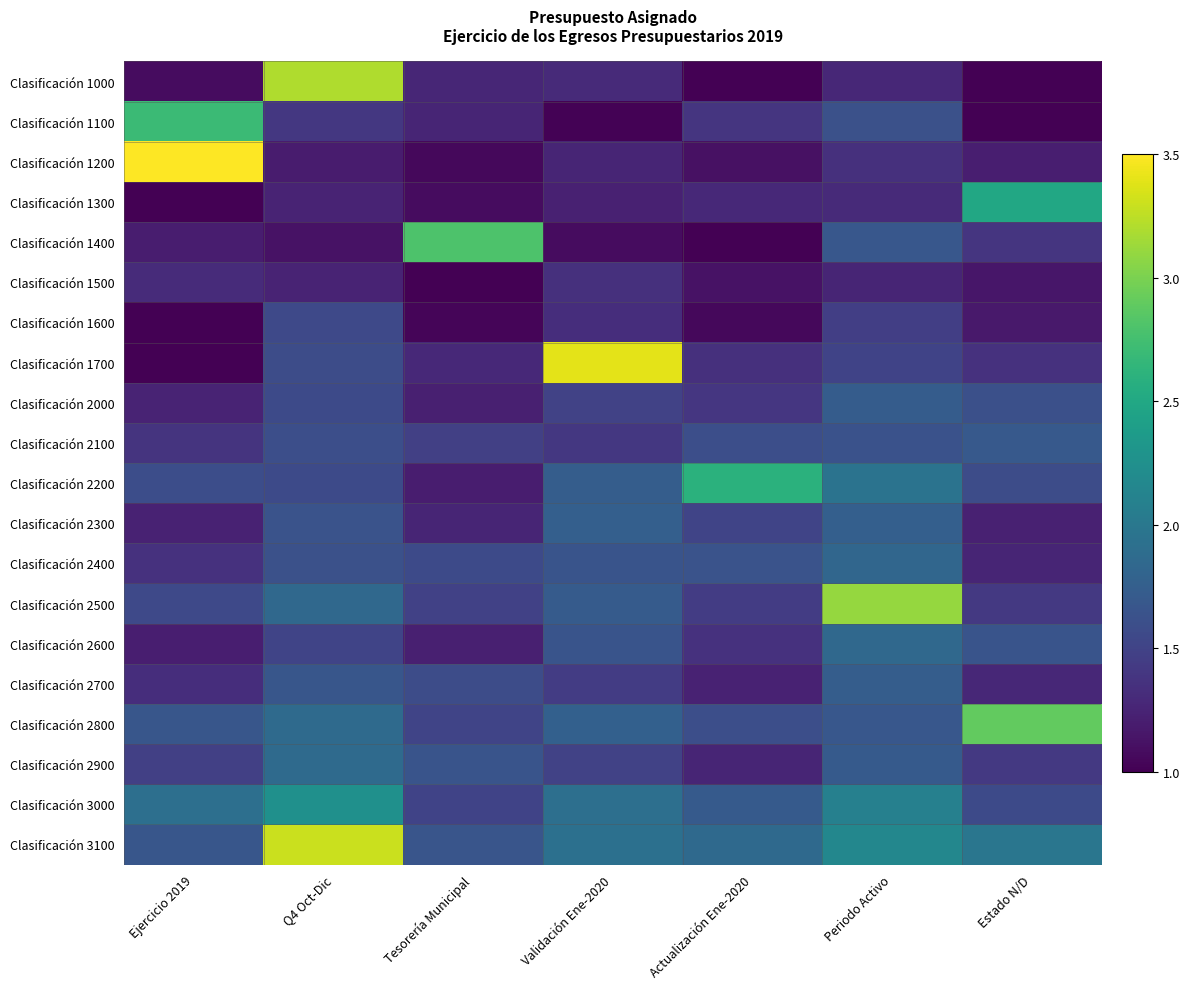

At Actualización Ene-2020, list the series in order from smallest to largest.

Clasificación 1000, Clasificación 1400, Clasificación 1600, Clasificación 1200, Clasificación 1500, Clasificación 2700, Clasificación 2900, Clasificación 1300, Clasificación 1700, Clasificación 2600, Clasificación 1100, Clasificación 2000, Clasificación 2500, Clasificación 2300, Clasificación 2100, Clasificación 2800, Clasificación 2400, Clasificación 3000, Clasificación 3100, Clasificación 2200